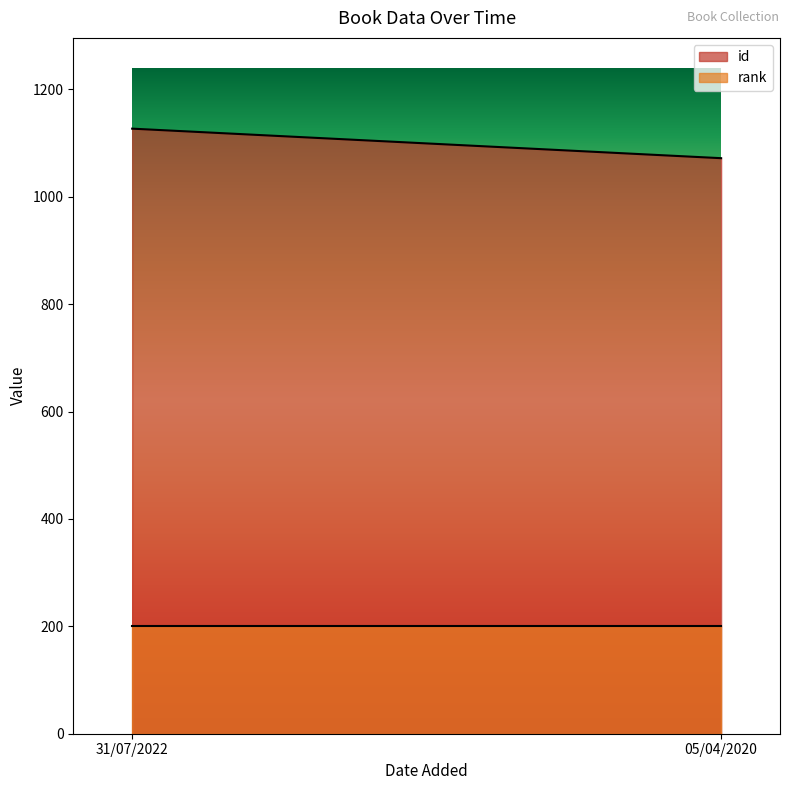

The value of rank at 31/07/2022 is 2. True or false?

False